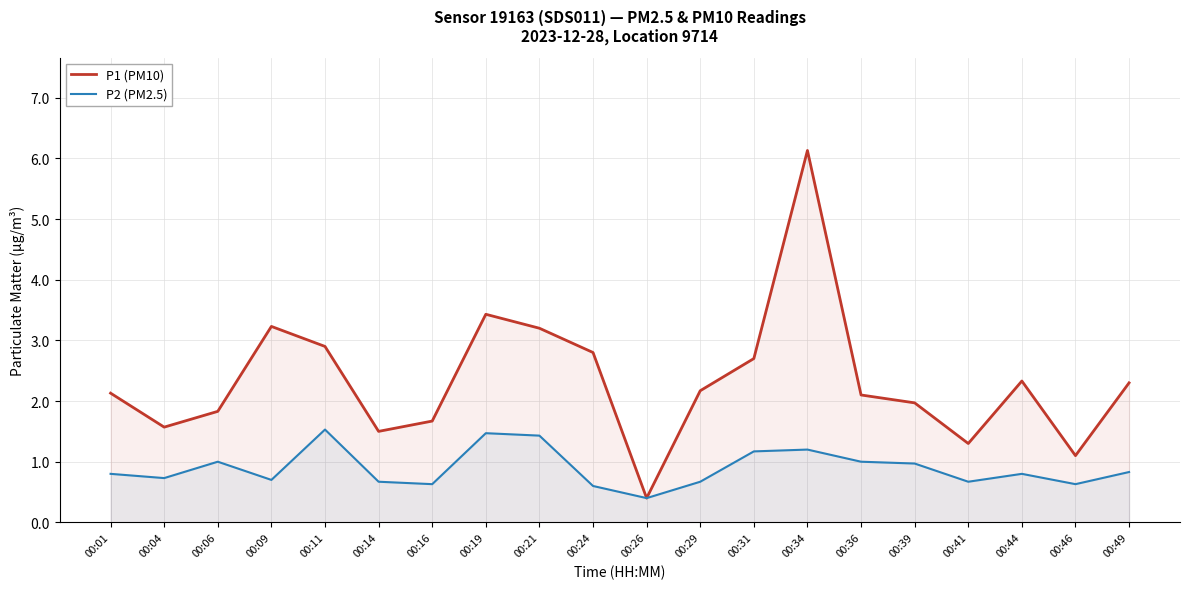

Does the chart display data point markers on the line(s)?

No